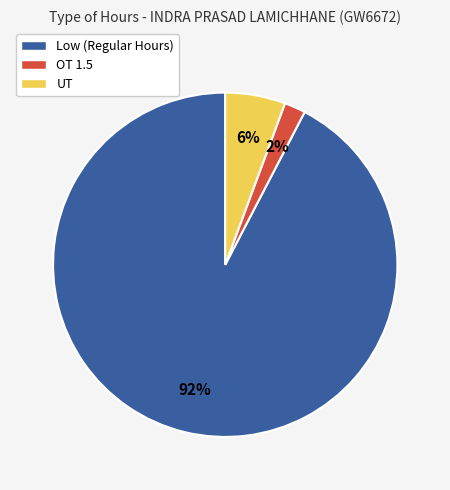

To the nearest percent, what is the difference between the UT and OT 1.5 slice percentages?

4%